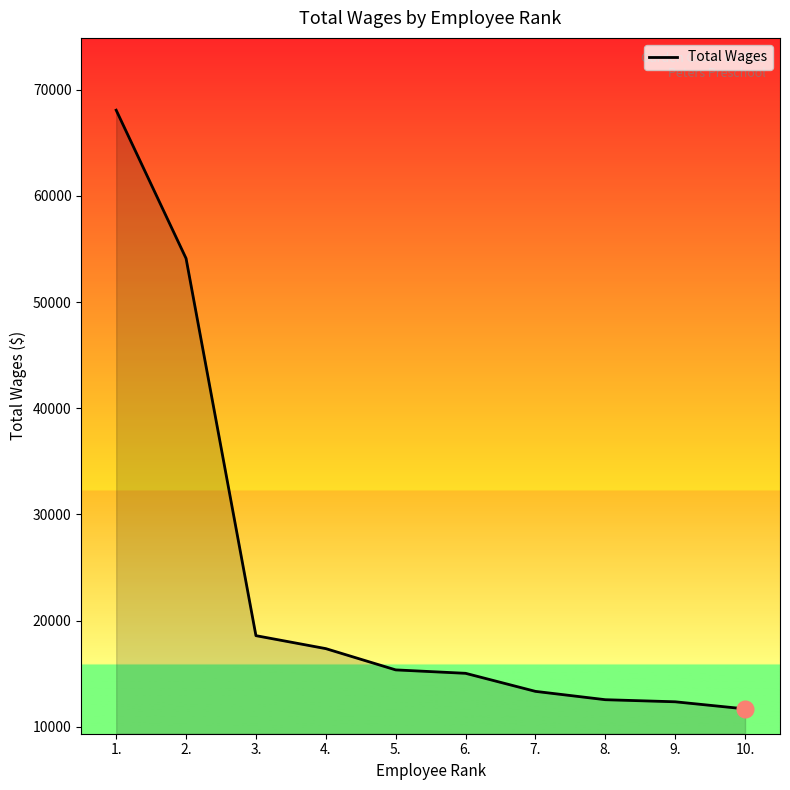

What position from the right is 6.?

5